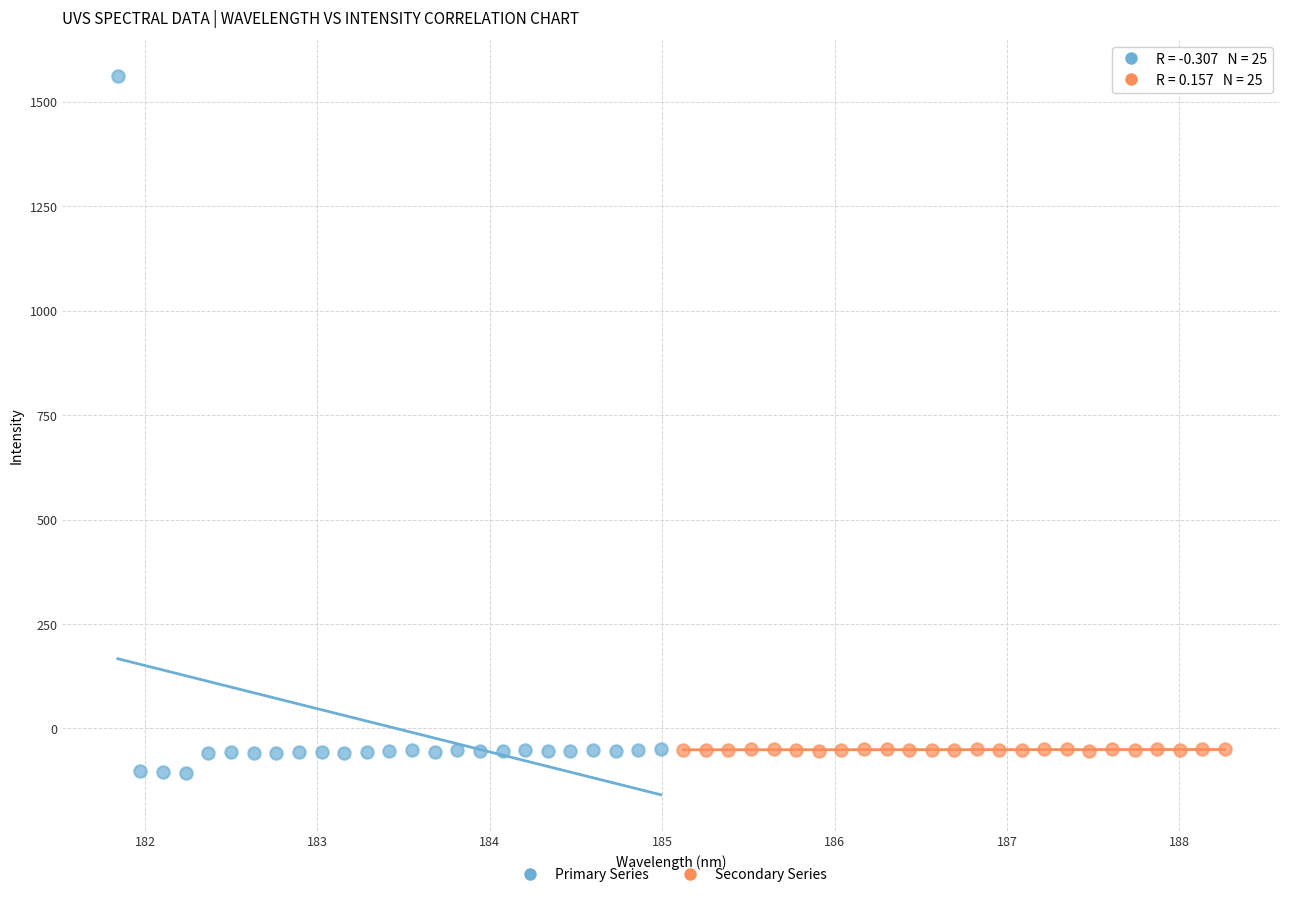

Which series has the largest Y range (max minus min)?

Primary Series